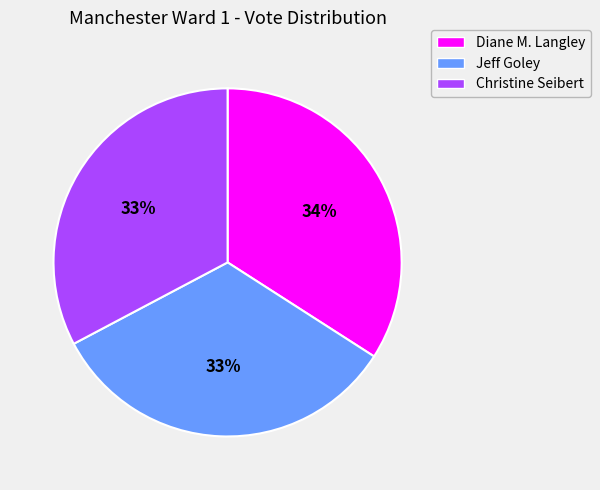

Does Jeff Goley account for over 50% of the chart?

No